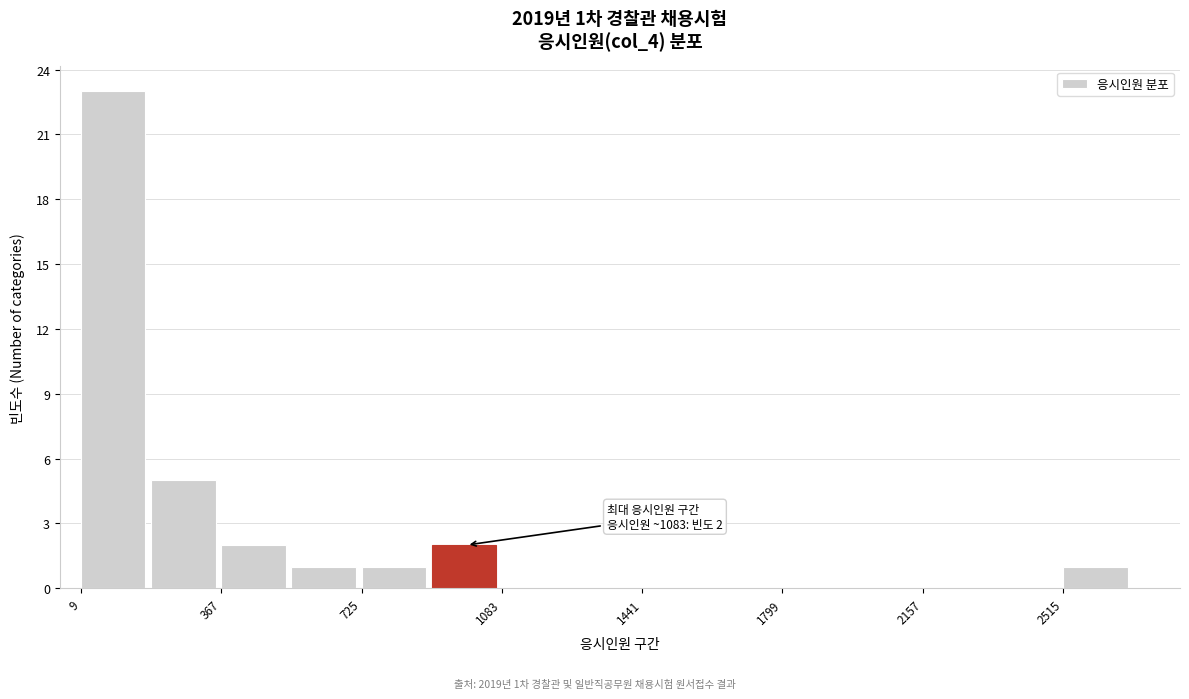

Read against the x-axis, roughly where is the centre of the tallest bar?

100